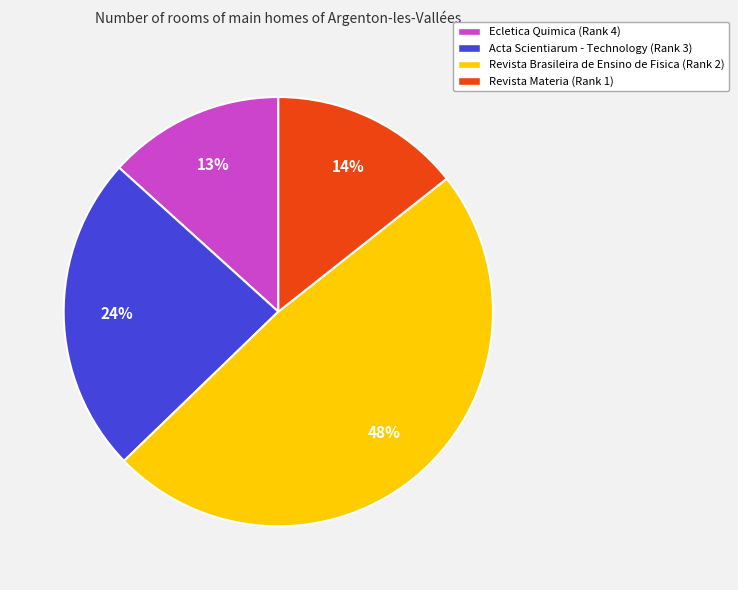

What percentage is the Revista Brasileira de Ensino de Fisica (Rank 2) slice, to the nearest percent?

48%